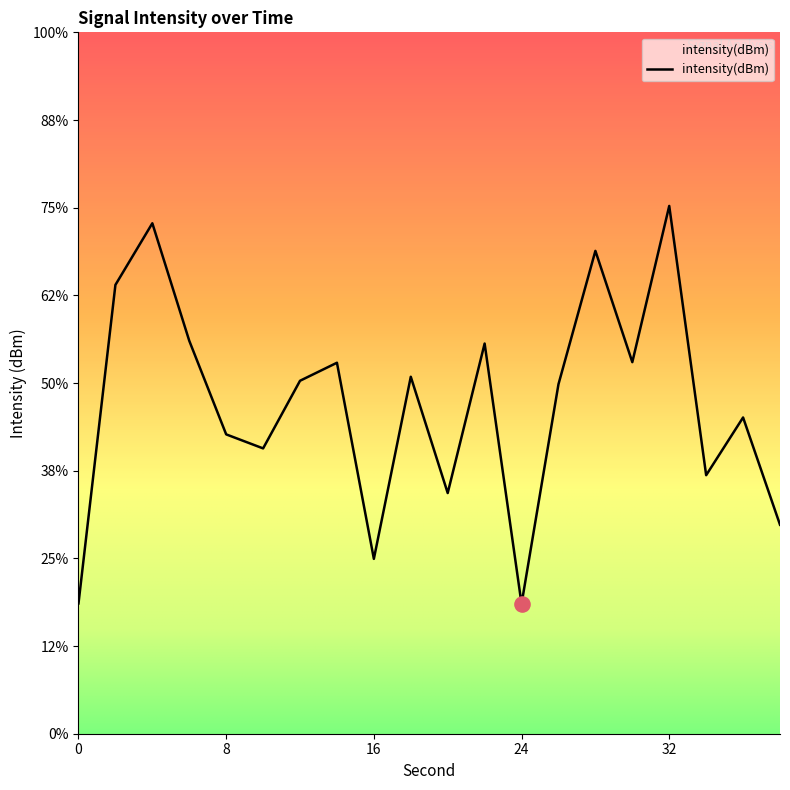

Which has a higher value, 30 or 14?

30